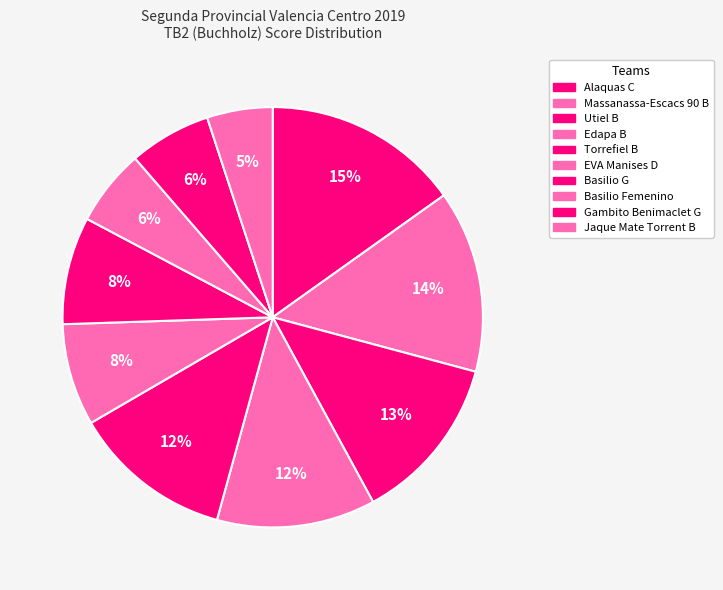

Count the number of slices in the pie.

10